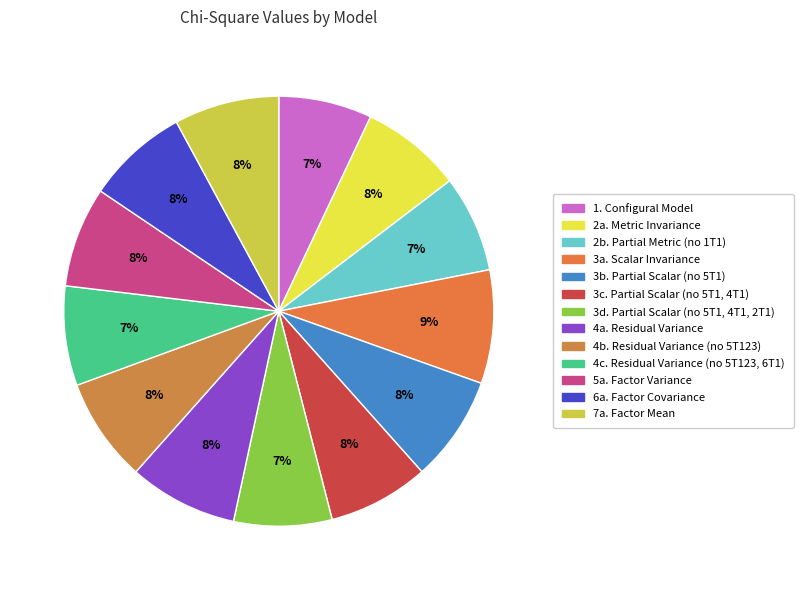

To the nearest percent, what is the combined percentage of 5a. Factor Variance and 4a. Residual Variance?

16%